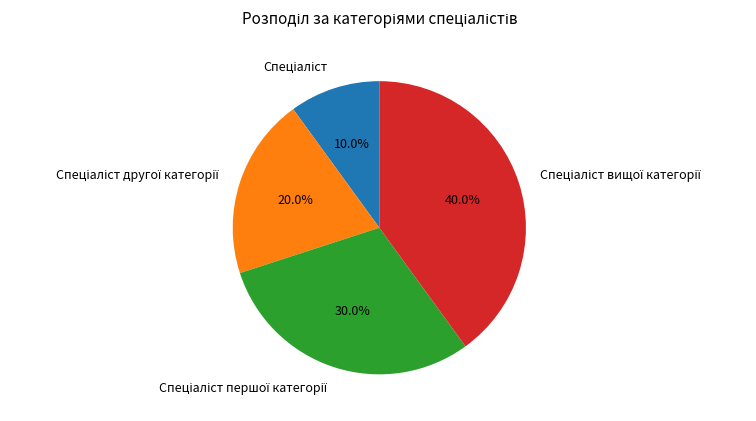

Is there any slice that represents more than half of the pie?

No